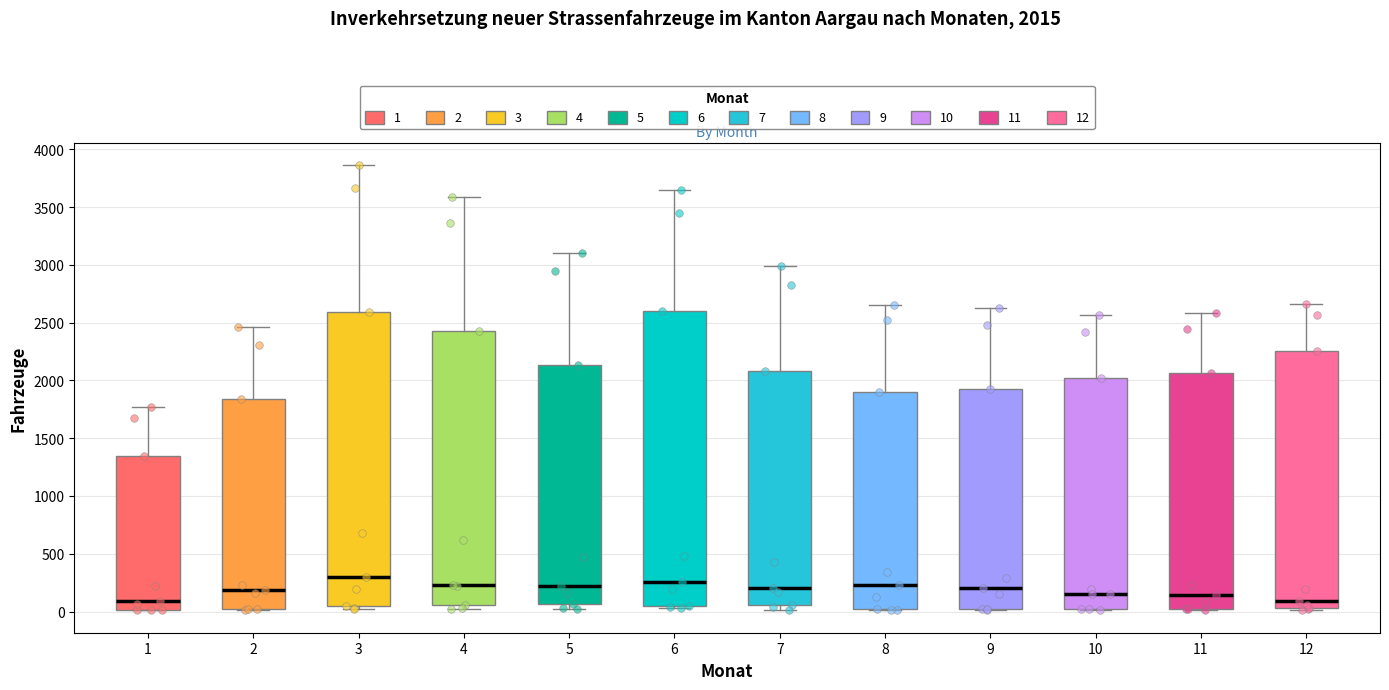

Reading left to right, transcribe this box plot: for each box, give where its median line is, the range the box spans, and where its two whiskers end, as read against the y-axis. The values are not printed on the chart, so give them approximately, as read against the axis.

1: median 100, box 0 to 1350, whiskers 0 to 1750
2: median 200, box 0 to 1850, whiskers 0 to 2450
3: median 300, box 50 to 2600, whiskers 50 (just below the box's lower edge) to 3850
4: median 250, box 50 to 2450, whiskers 0 to 3600
5: median 200, box 50 to 2150, whiskers 0 to 3100
6: median 250, box 50 to 2600, whiskers 50 (just below the box's lower edge) to 3650
7: median 200, box 50 to 2100, whiskers 0 to 3000
8: median 250, box 0 to 1900, whiskers 0 to 2650
9: median 200, box 0 to 1950, whiskers 0 to 2650
10: median 150, box 0 to 2000, whiskers 0 to 2550
11: median 150, box 50 to 2050, whiskers 0 to 2600
12: median 100, box 50 to 2250, whiskers 0 to 2650